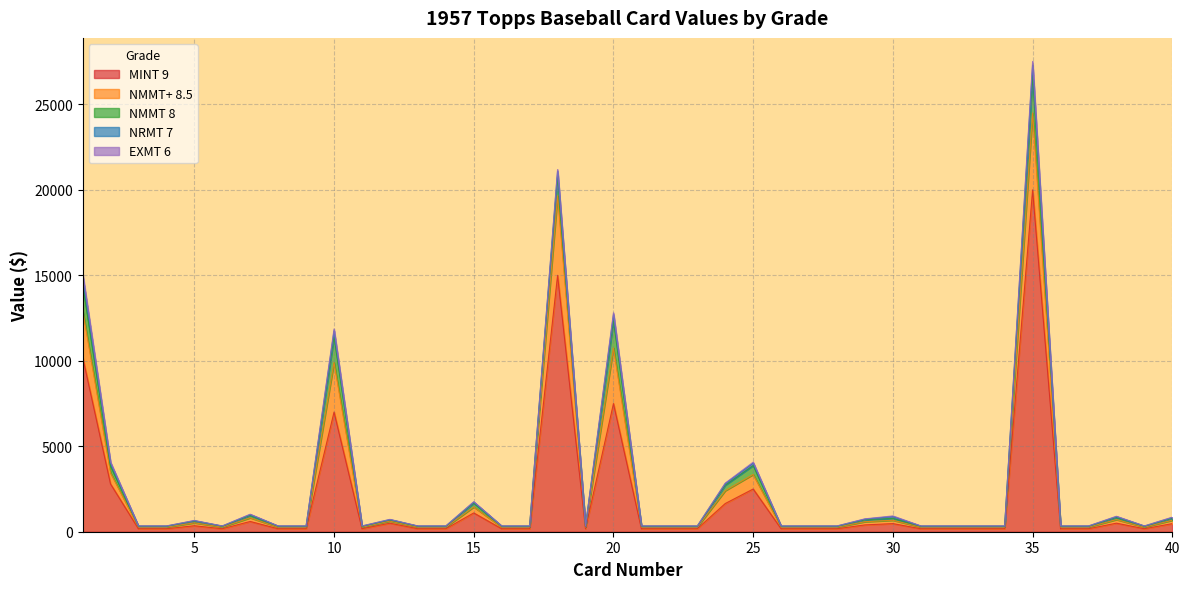

At 13, list the series in order from smallest to largest.

EXMT 6, NRMT 7, NMMT 8, NMMT+ 8.5, MINT 9